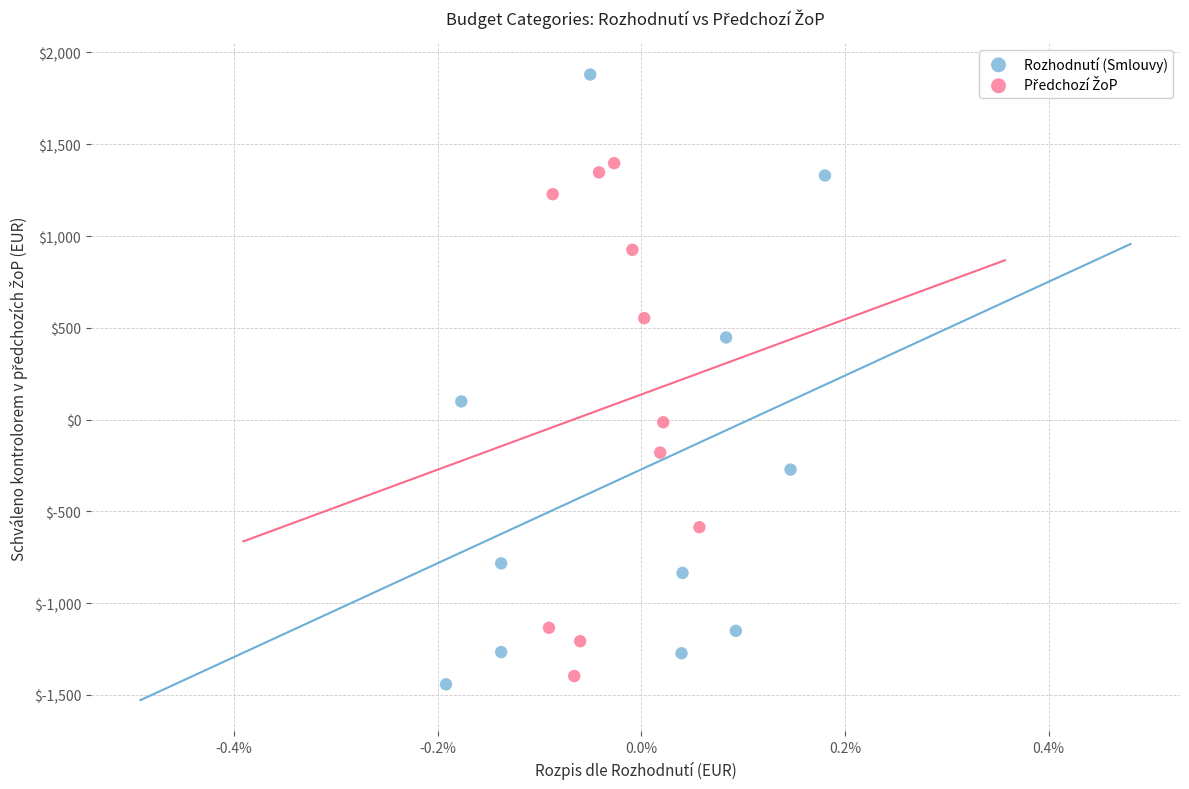

Which series has the widest spread of Y values?

Rozhodnutí (Smlouvy)